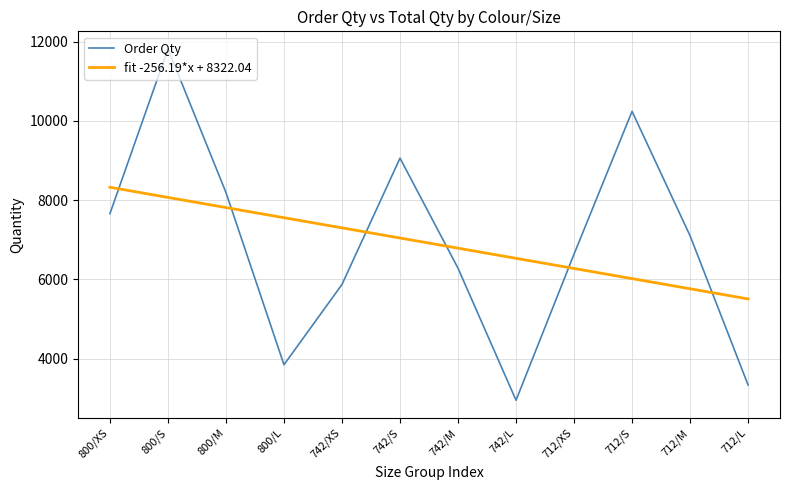

Which series ends up on top after the final intersection of fit -256.19*x + 8322.04 and Order Qty?

fit -256.19*x + 8322.04